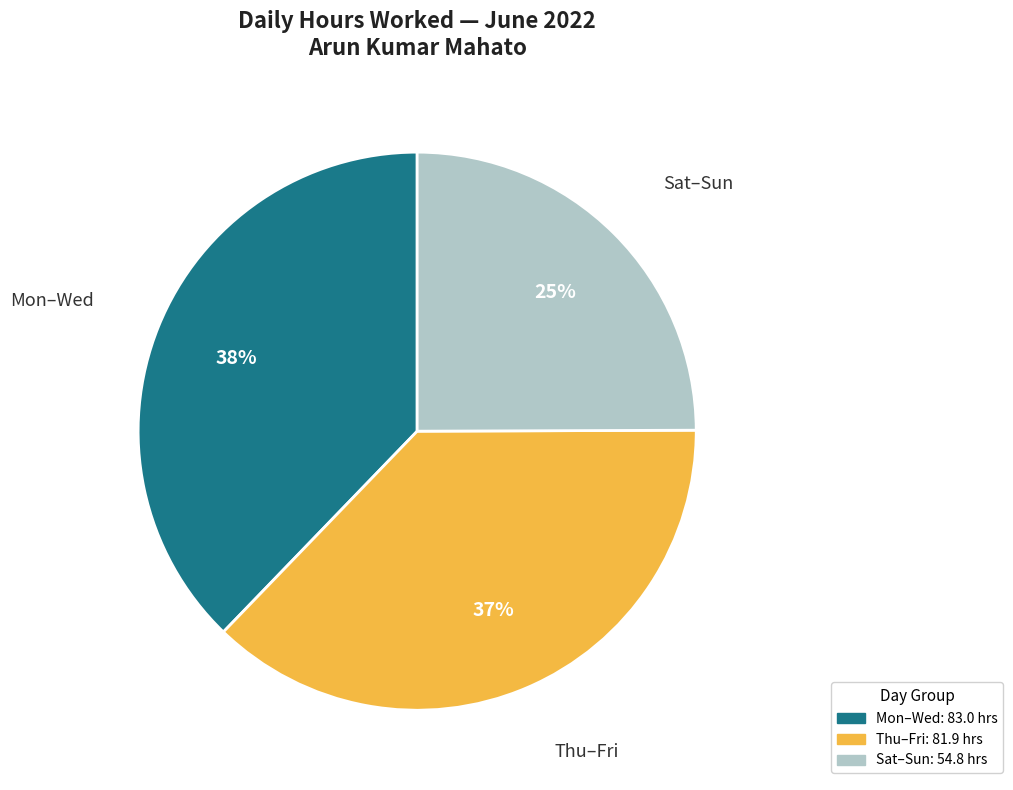

Count the number of slices in the pie.

3